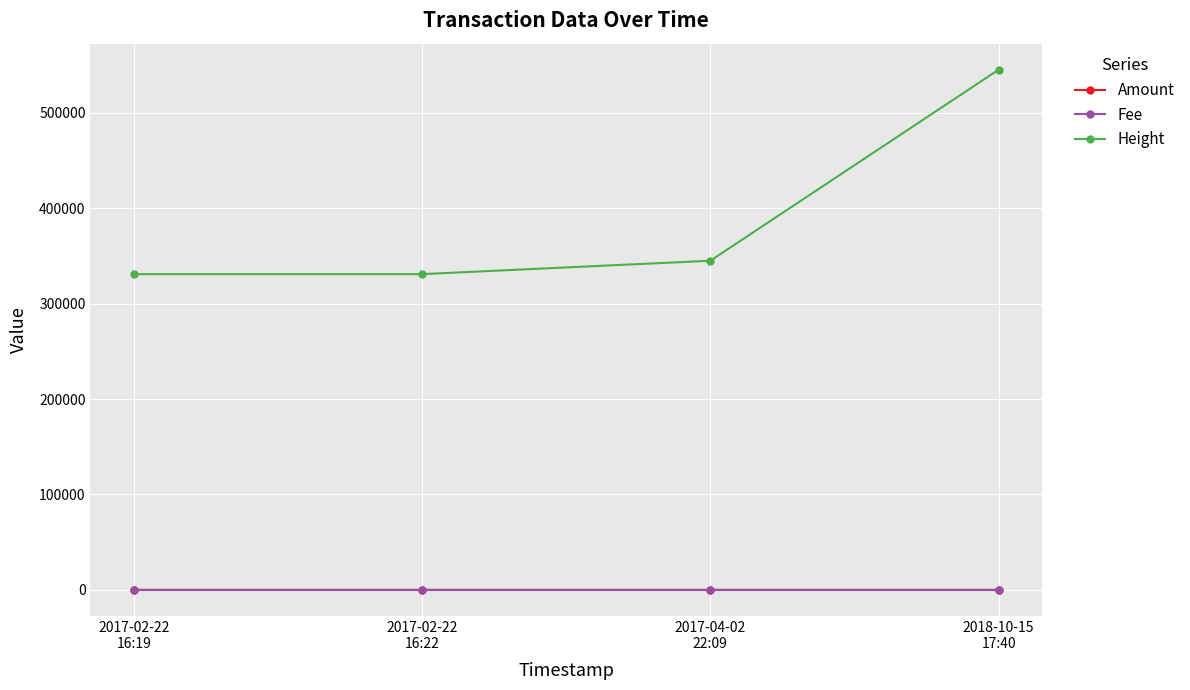

What is the highest value of the Fee series?

1.0